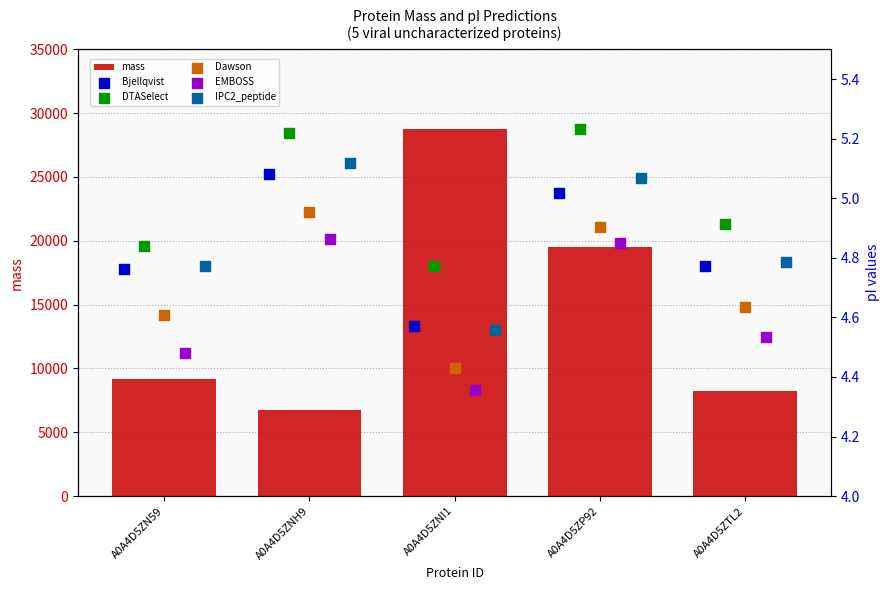

Which series has the largest total across all categories?

mass